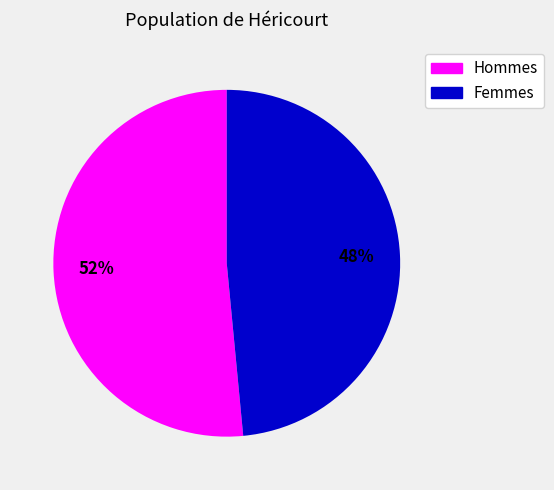

To the nearest percent, what is the combined percentage of Femmes and Hommes?

100%